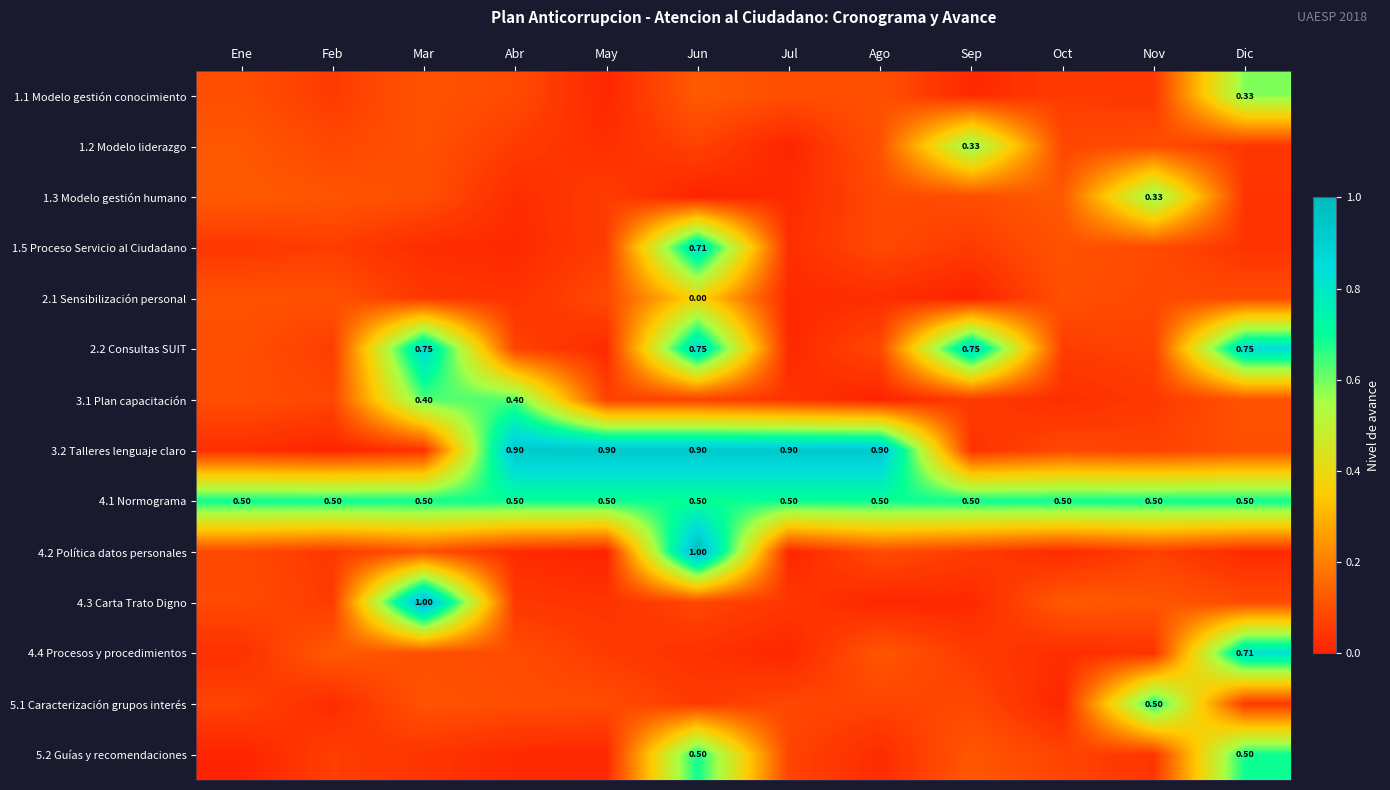

Which series changed the most between Ago and Dic?

3.2 Talleres lenguaje claro